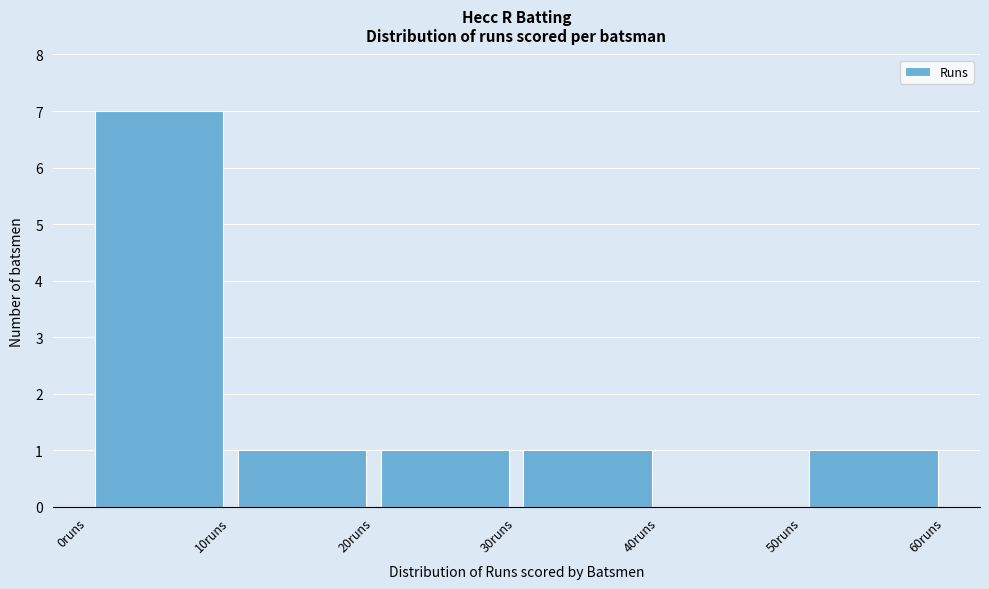

What is the height of the bar covering 50 to 60 on the x-axis? The values are not printed on the chart, so give them approximately, as read against the axis.

1